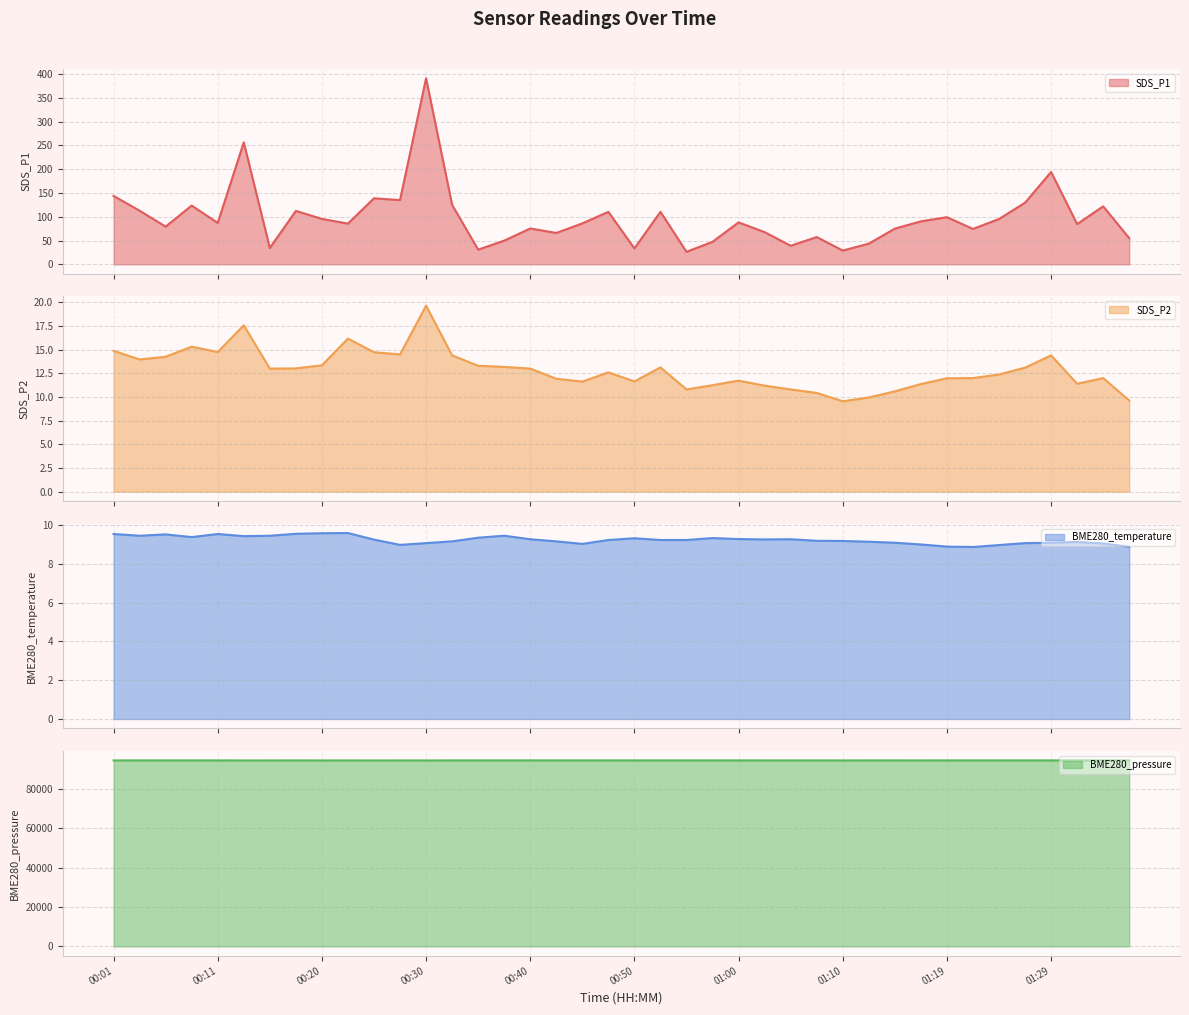

What are all the series names shown in the legend?

SDS_P1, SDS_P2, BME280_temperature, BME280_pressure